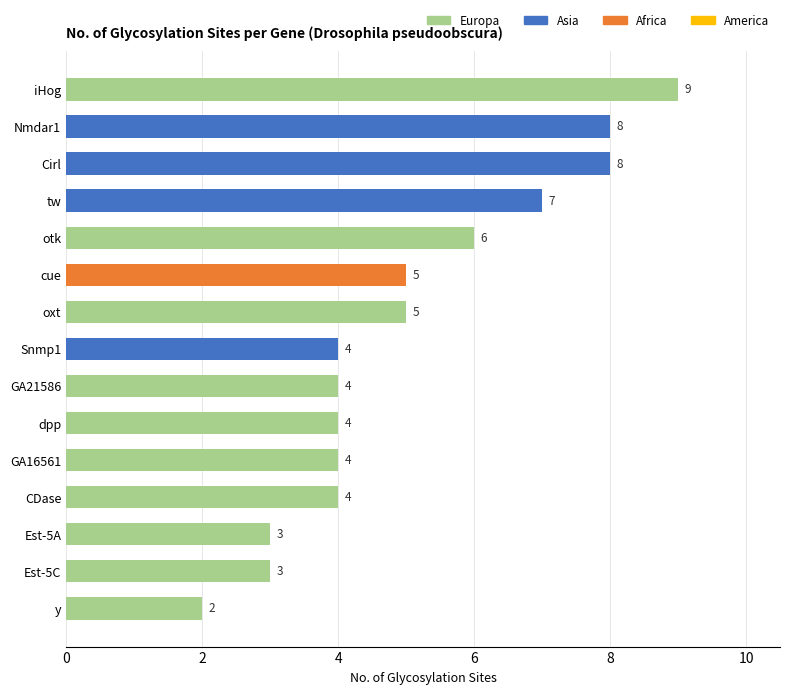

What is the change in value from otk to Nmdar1?

+2